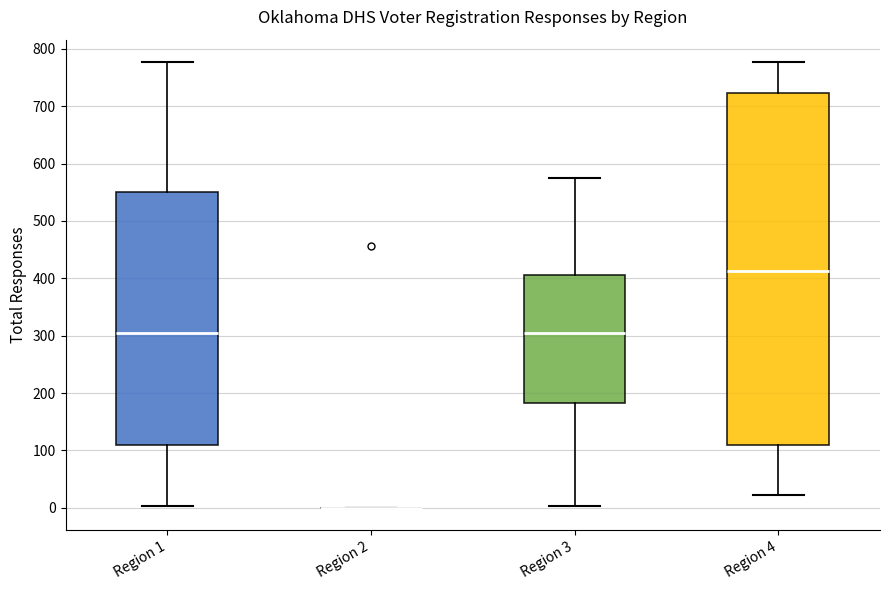

Reading left to right, read every box against the y-axis: the position of its median line, the range the box covers, and the ends of its whiskers. The values are not printed on the chart, so give them approximately, as read against the axis.

Region 1: median 310, box 110 to 550, whiskers 0 to 780
Region 2: box collapsed to a line at 0, whiskers 0 to 0
Region 3: median 310, box 180 to 410, whiskers 0 to 570
Region 4: median 410, box 110 to 720, whiskers 20 to 780